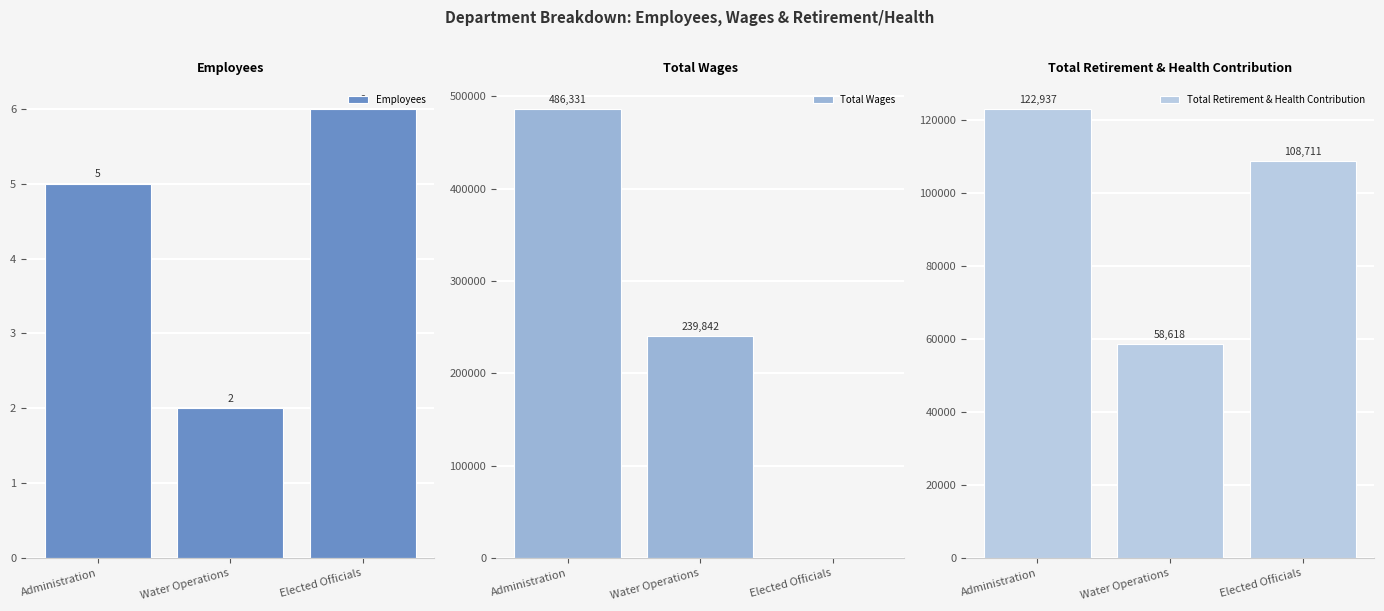

Rank the categories by Total Wages value from lowest to highest.

Elected Officials, Water Operations, Administration